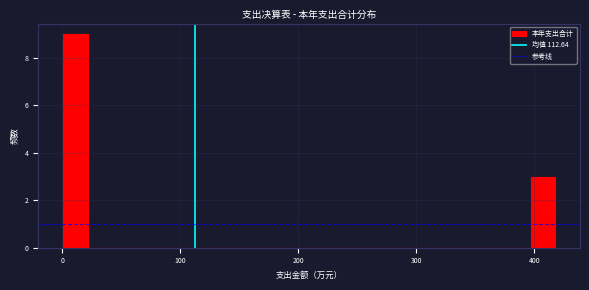

Read against the x-axis, roughly where is the centre of the tallest bar?

10